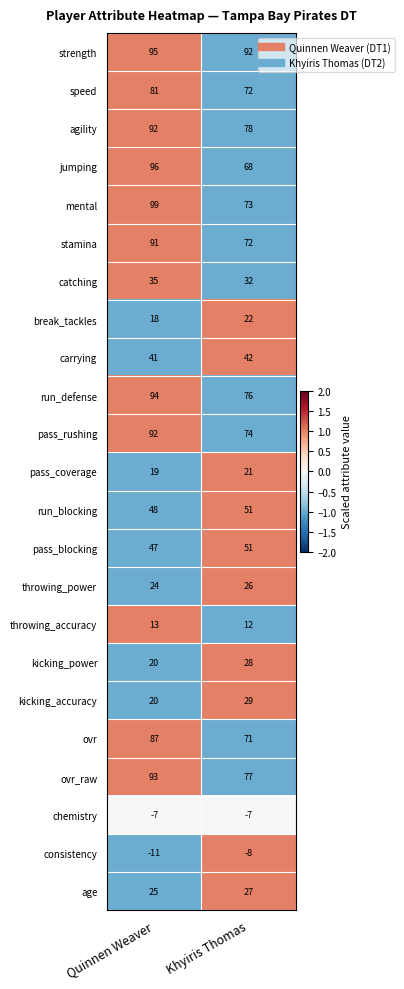

Which series has the largest total across all categories?

strength